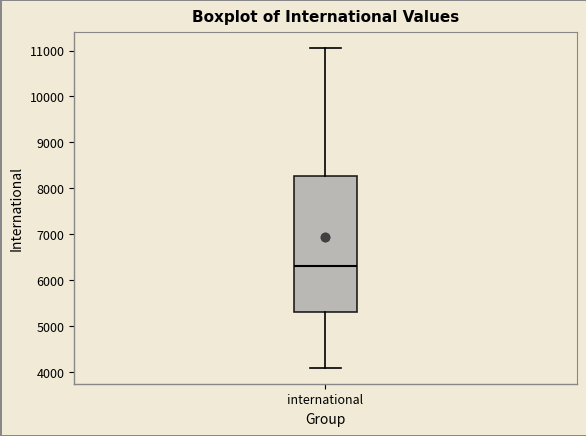

Read this box plot against the y-axis: the position of the median line, the range covered by the box, and the ends of both whiskers. The values are not printed on the chart, so give them approximately, as read against the axis.

median 6300, box 5300 to 8300, whiskers 4100 to 11000